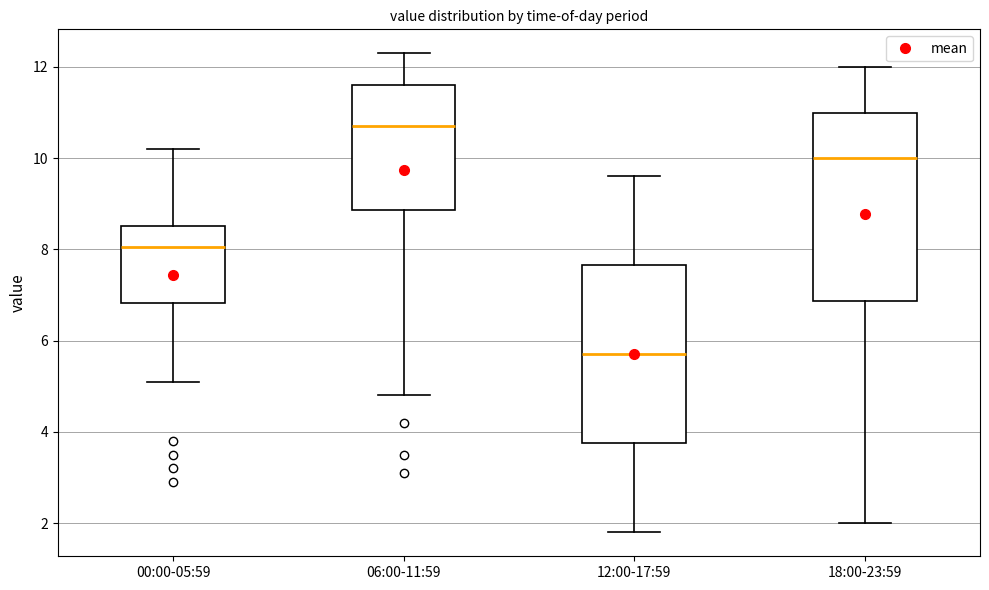

Comparing the boxes themselves (not the whiskers), which one is the tallest?

18:00-23:59